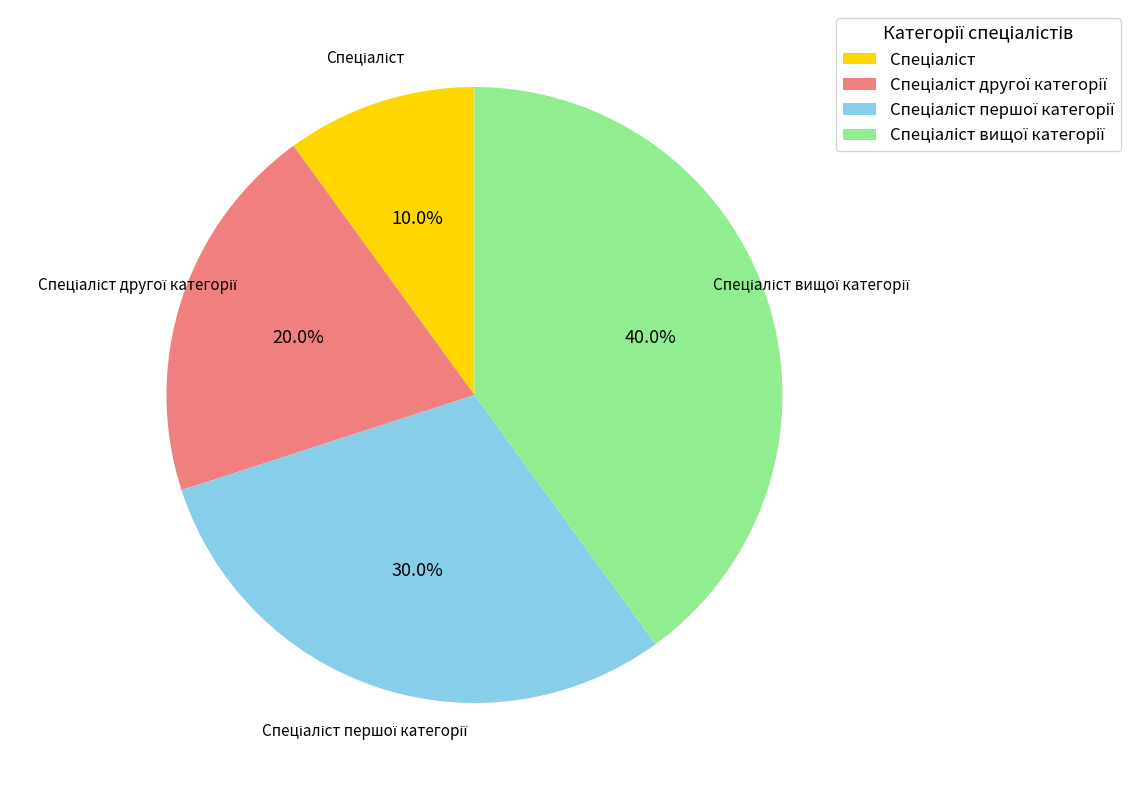

Is there a majority slice in this chart?

No